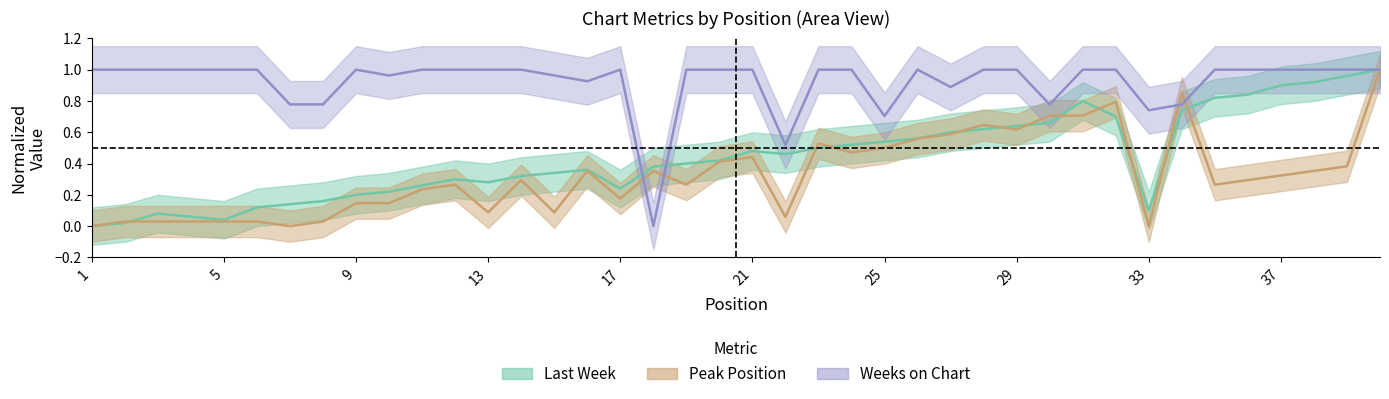

How many data points does each series have?

40